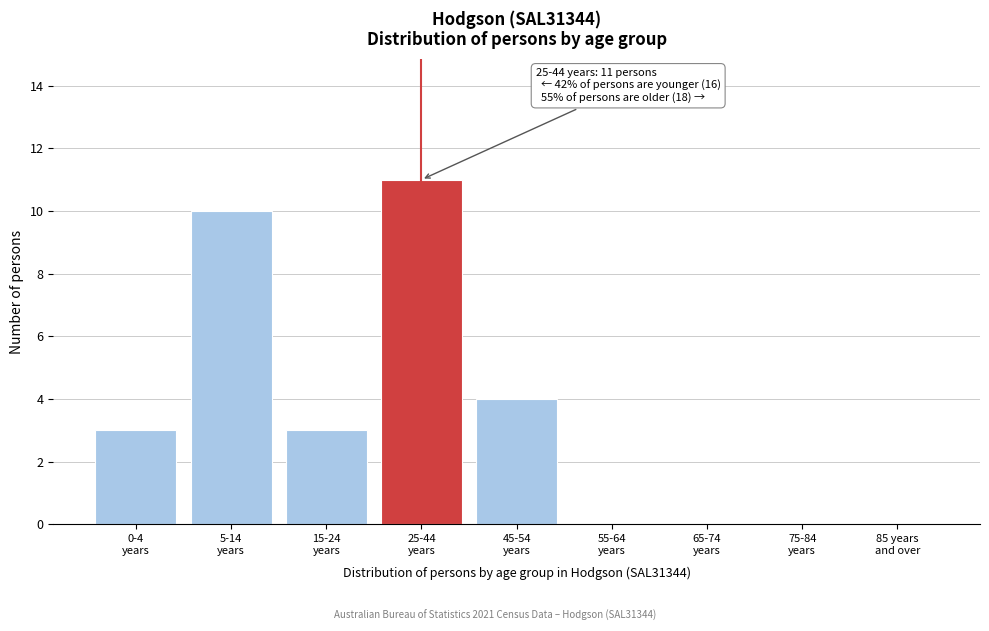

What is the greatest value displayed?

11